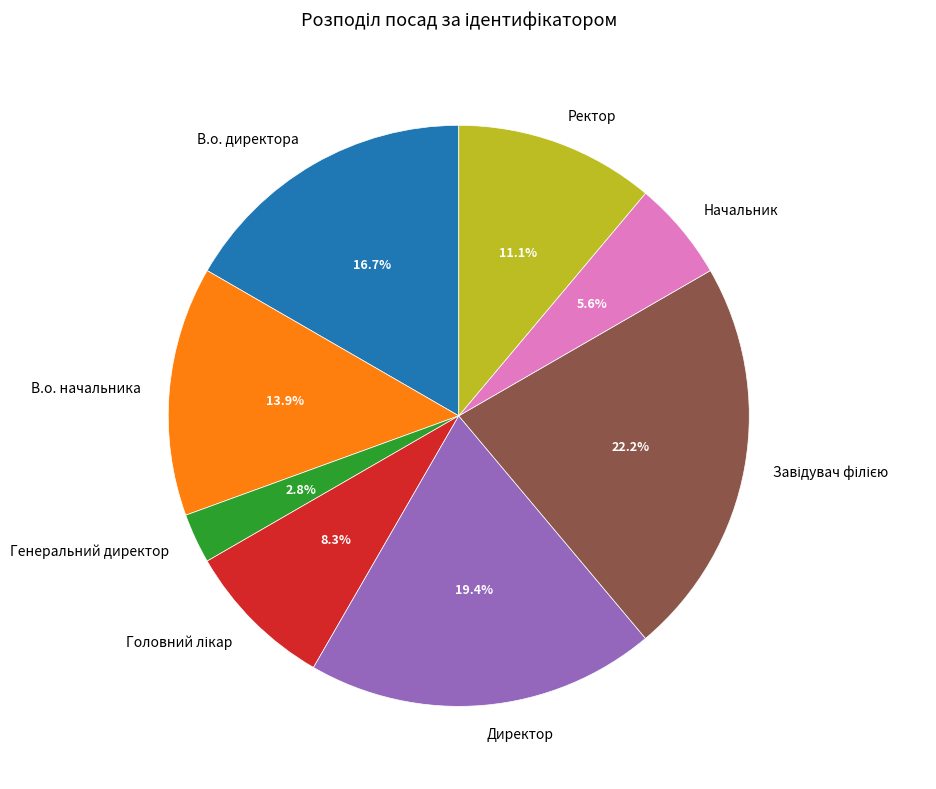

To the nearest percent, what is the average slice percentage?

12%